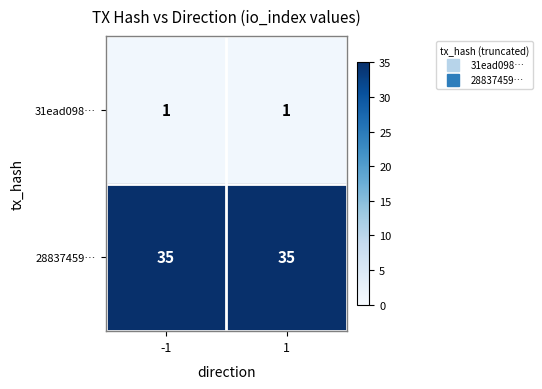

How many data points does each series have?

2